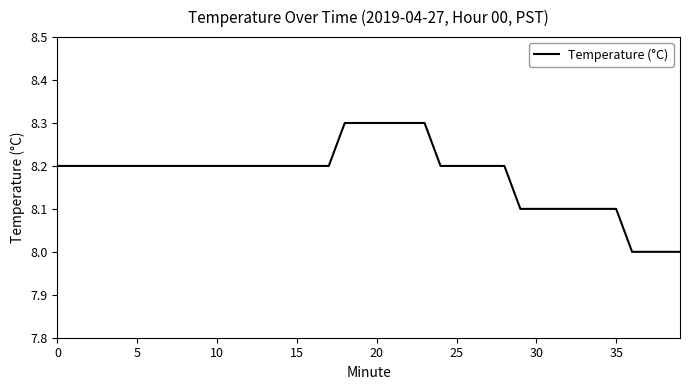

What is the difference between the maximum and minimum values?

0.3